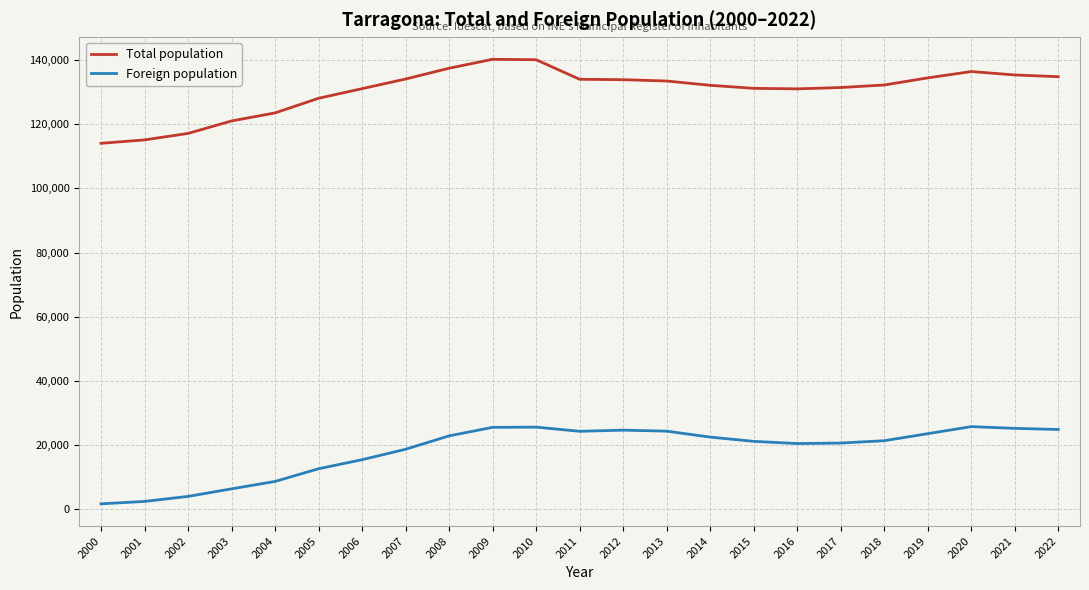

Between 2001 and 2011, which series saw the biggest shift?

Foreign population